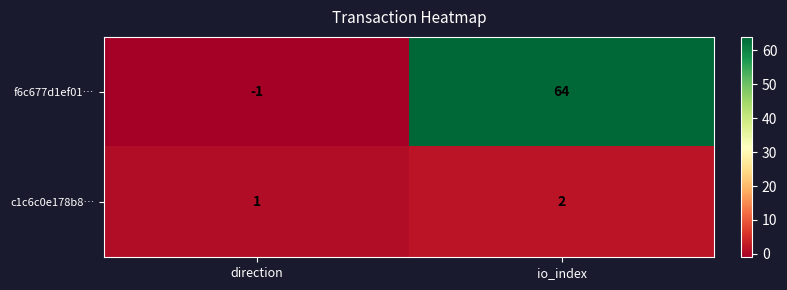

The value of c1c6c0e178b8… at direction is 1. True or false?

True